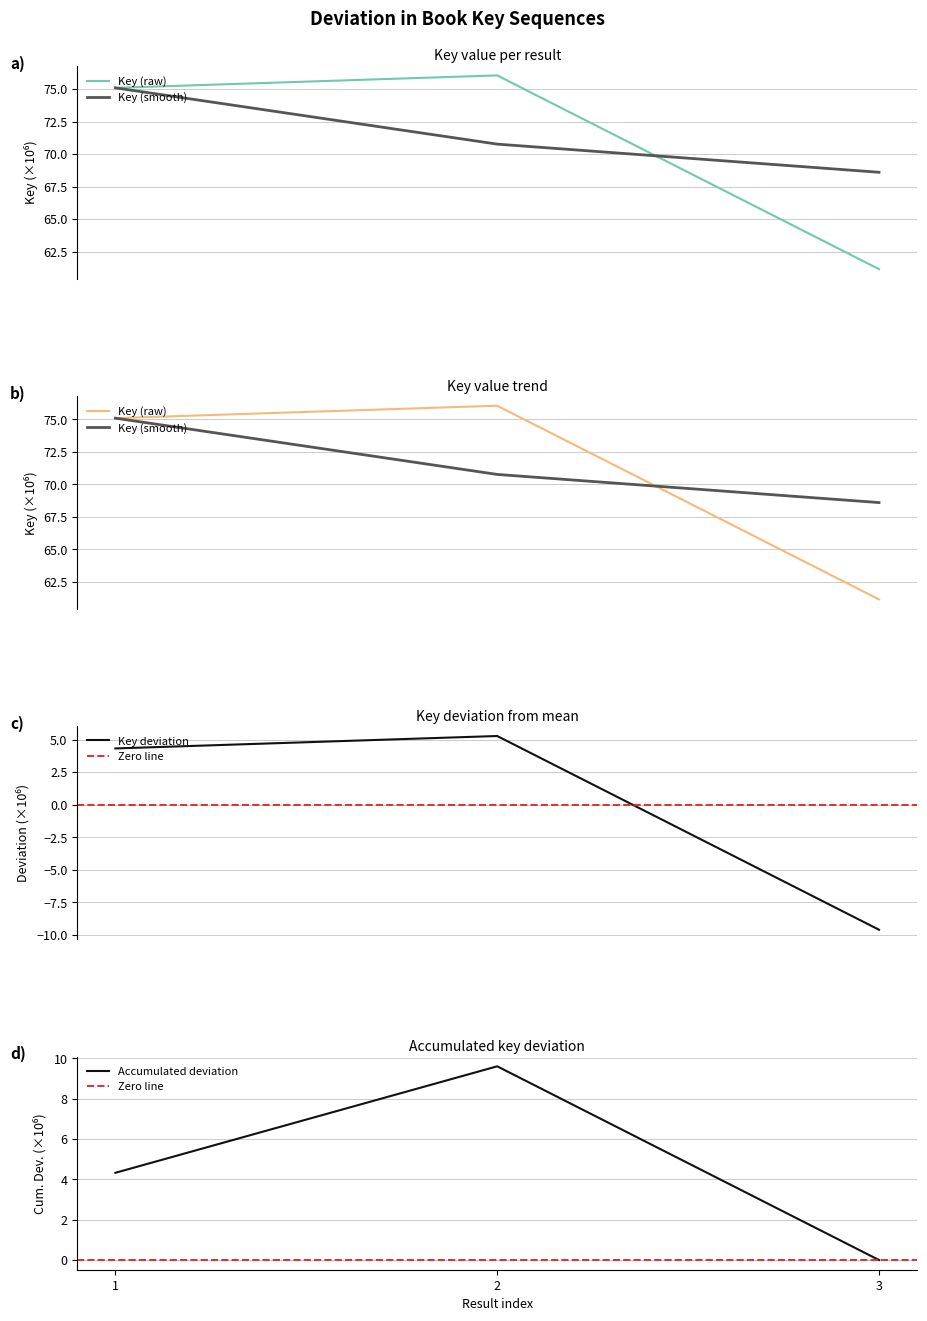

How many data points are less than 4?

1